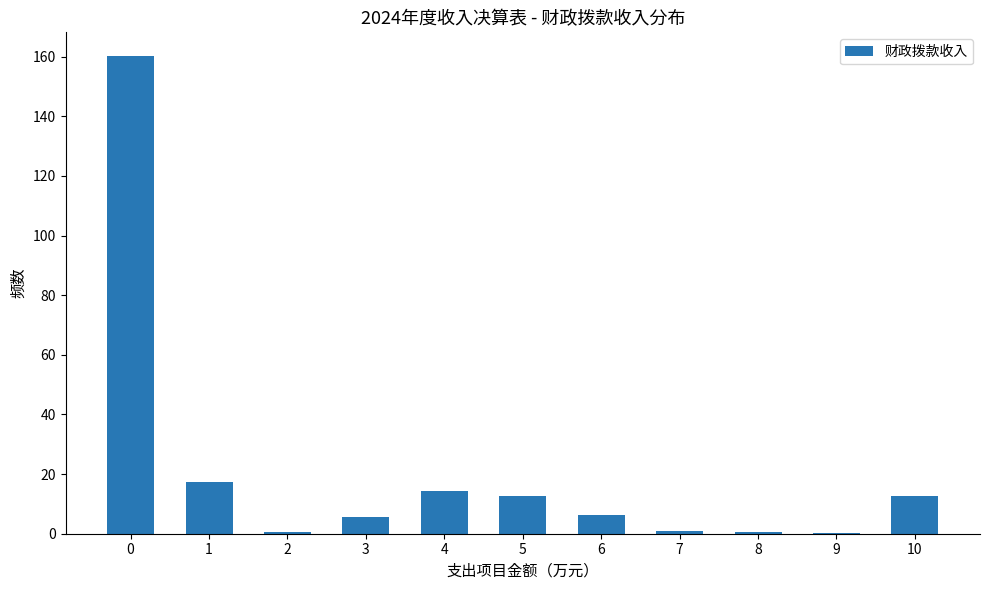

What is the greatest value displayed?

160.2